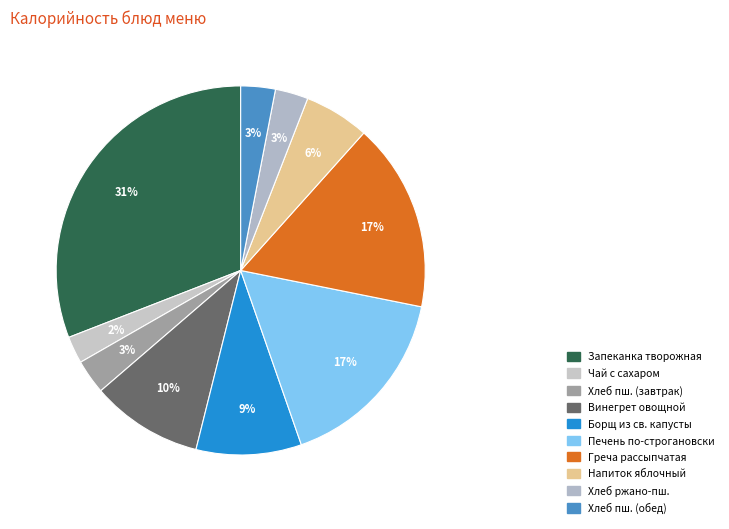

How many segments does this pie chart have?

10